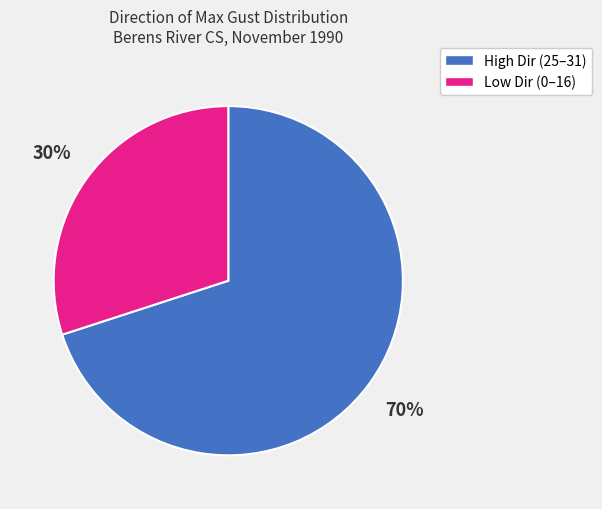

Is it true that Low Dir (0–16) is 30% of the pie?

True